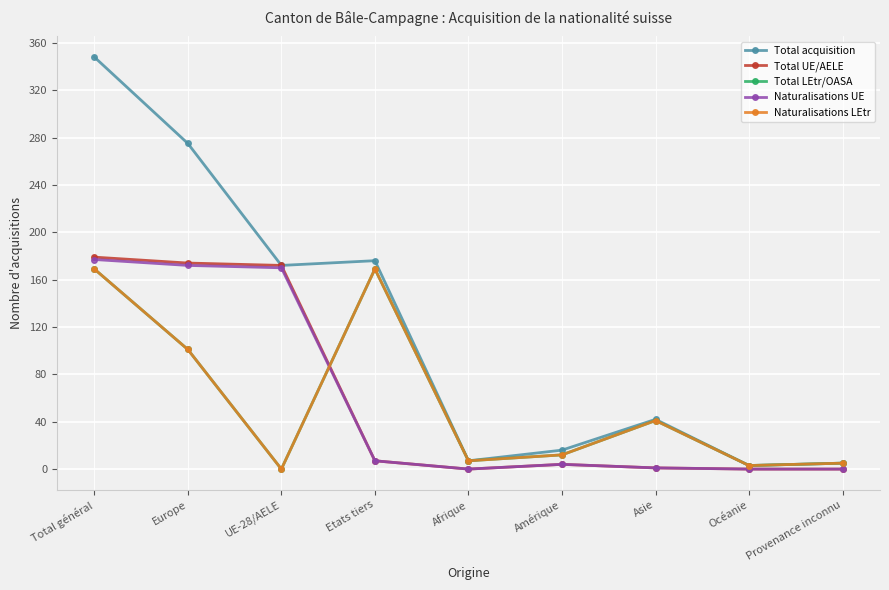

How many interior local valleys does the Total LEtr/OASA series have?

3